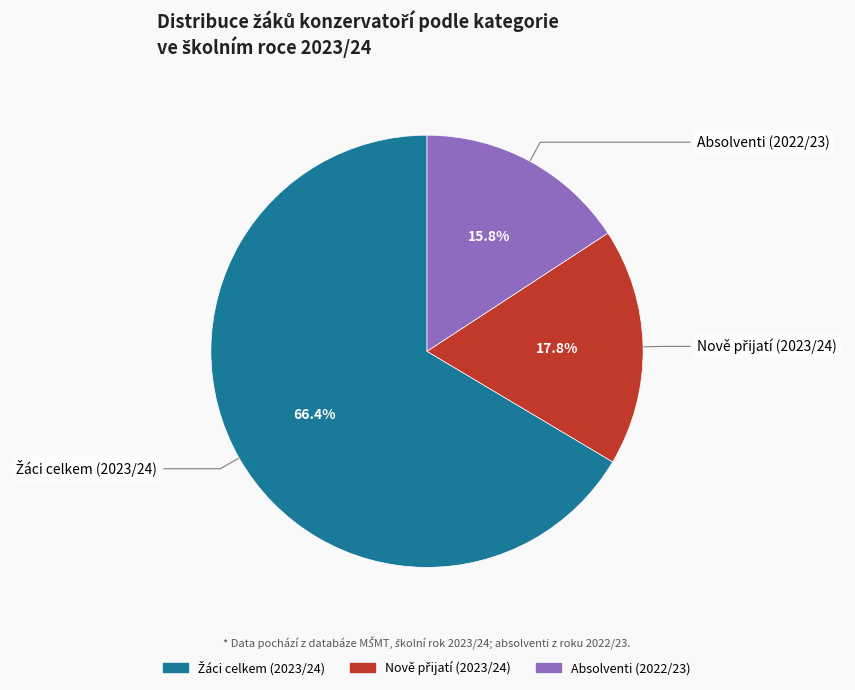

Is there a majority slice in this chart?

Yes